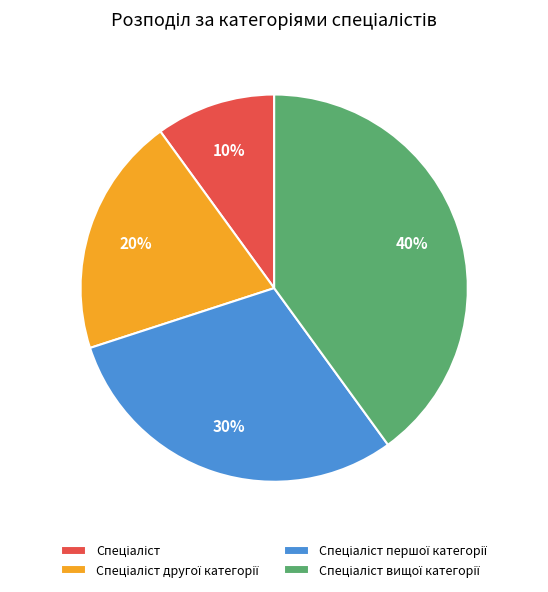

Does any single category account for the majority?

No